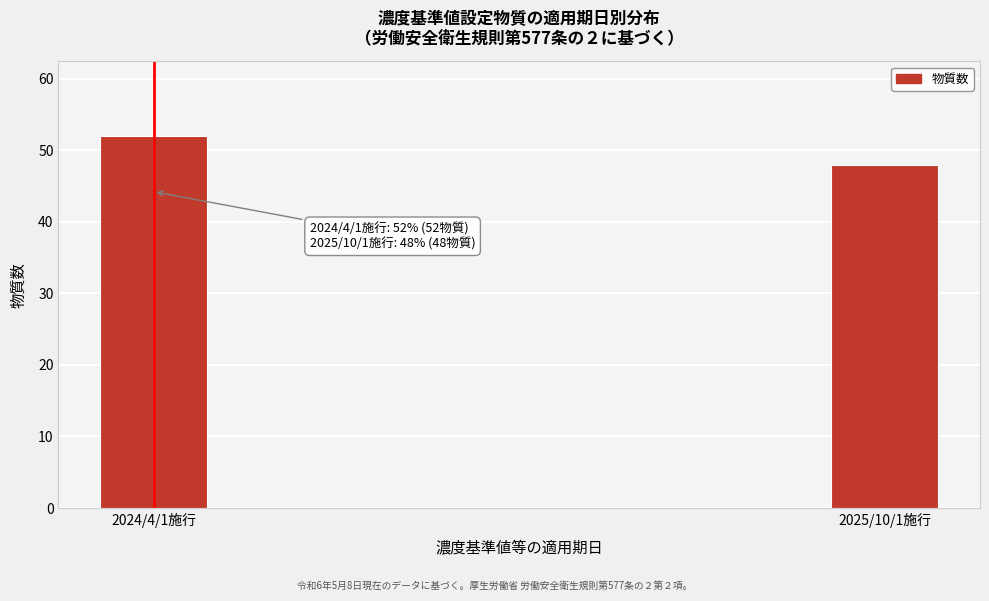

Reading right to left, what are all the values shown in this chart?

2025/10/1施行=48	2024/4/1施行=52